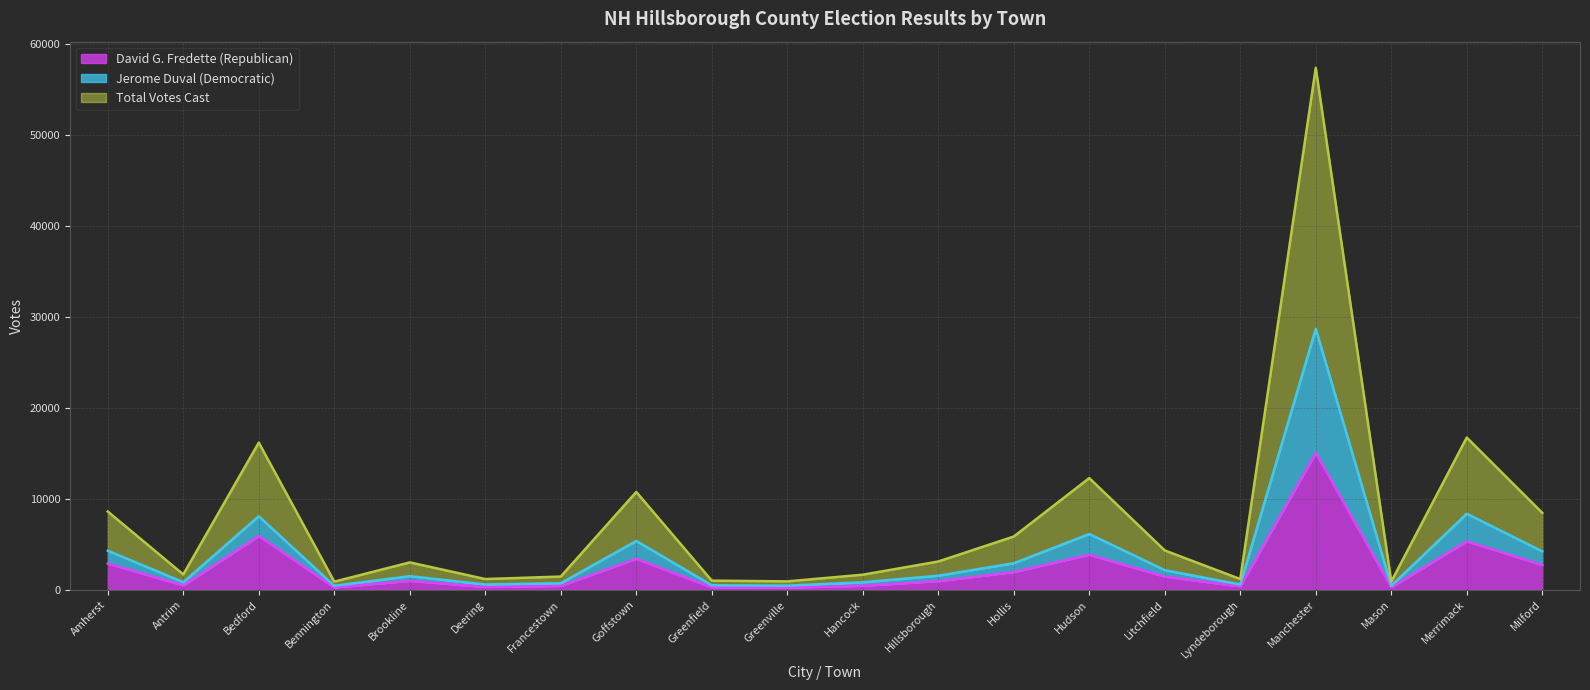

What is the label of the 7th point from the right?

Hudson